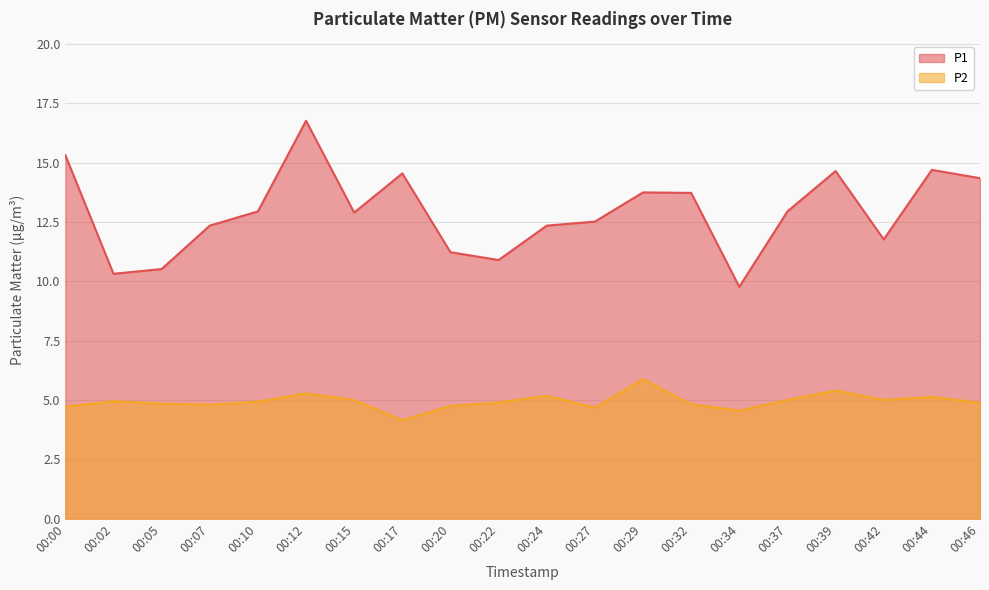

The P2 series shows 4.7 at 00:00. True or false?

True